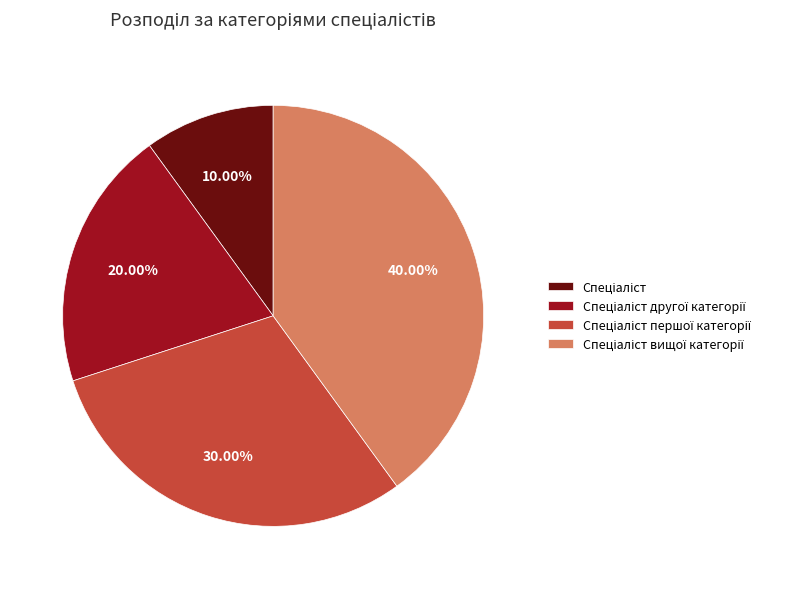

Count the number of slices in the pie.

4